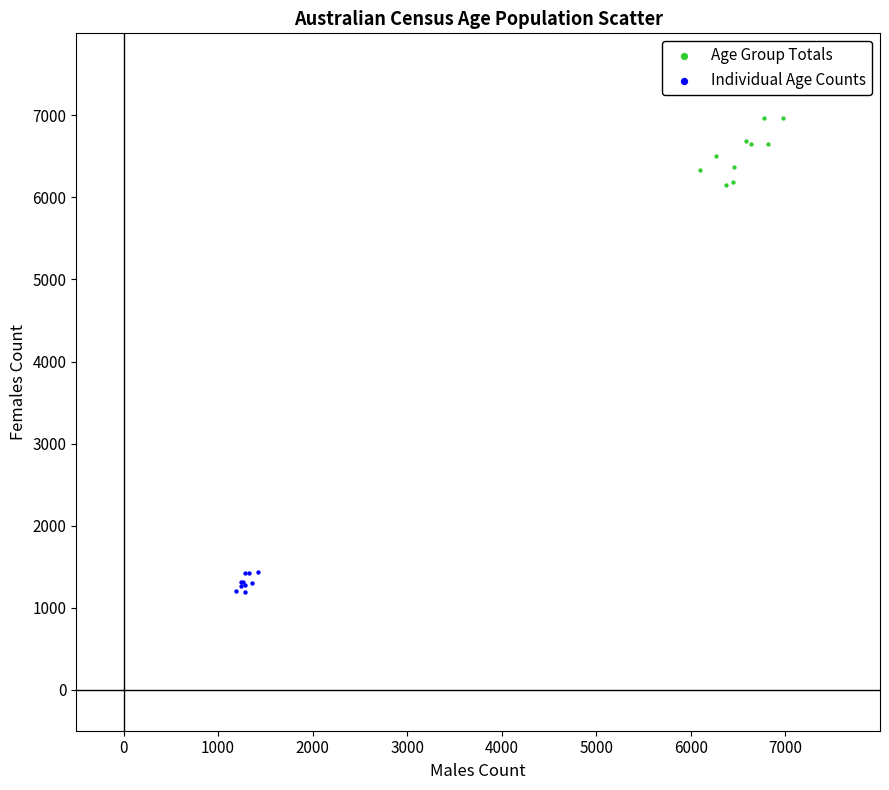

Which series contains the highest Y value?

Age Group Totals